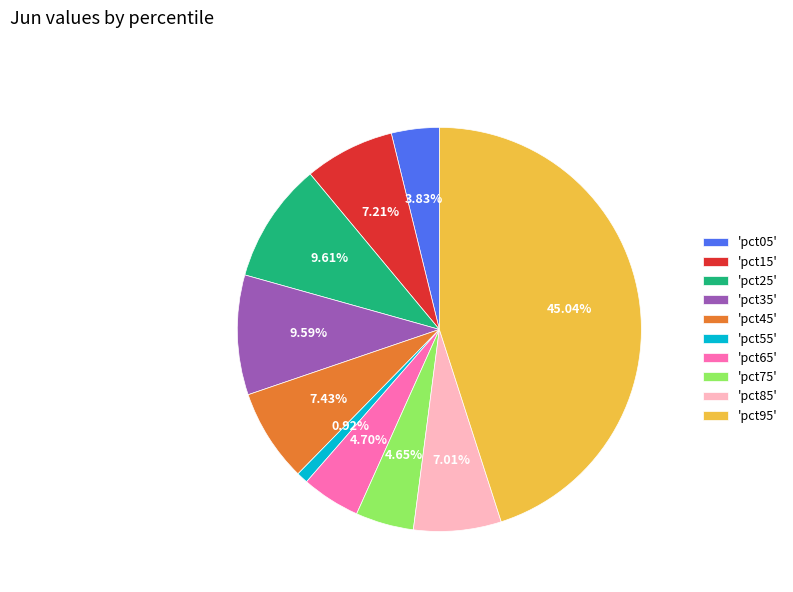

Is 'pct35' the majority of the pie?

No